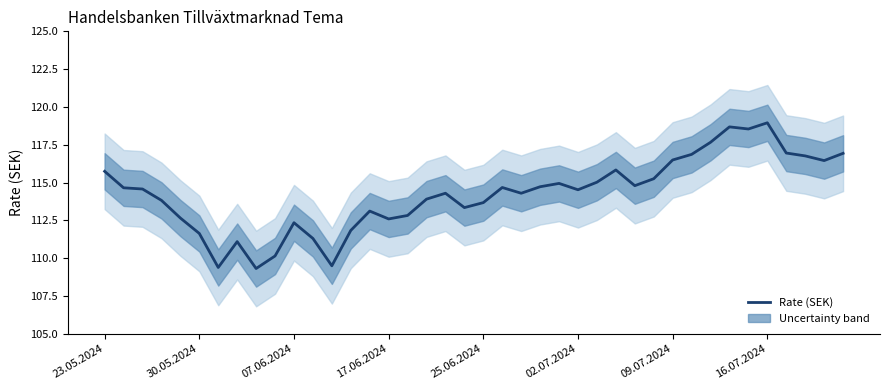

What position from the right is 24?

16